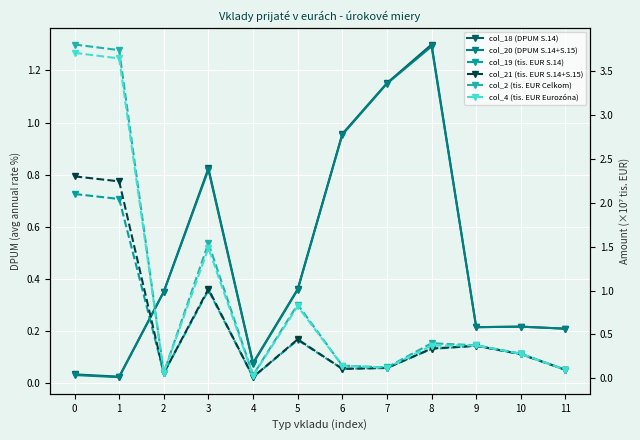

Does the chart display data point markers on the line(s)?

Yes